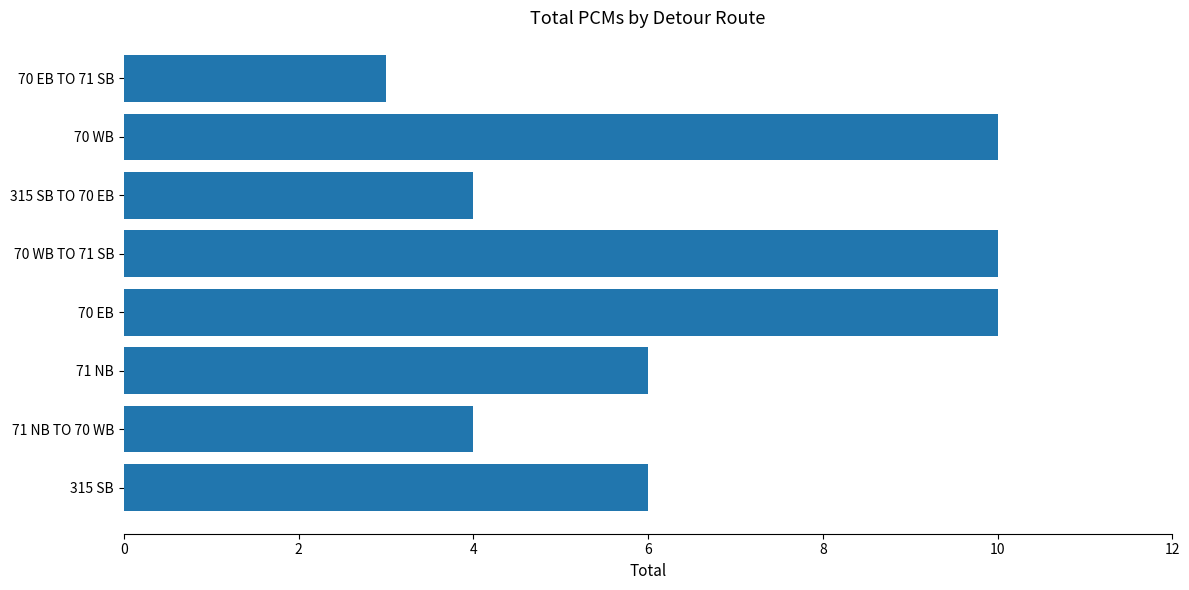

What is the smallest value displayed?

3